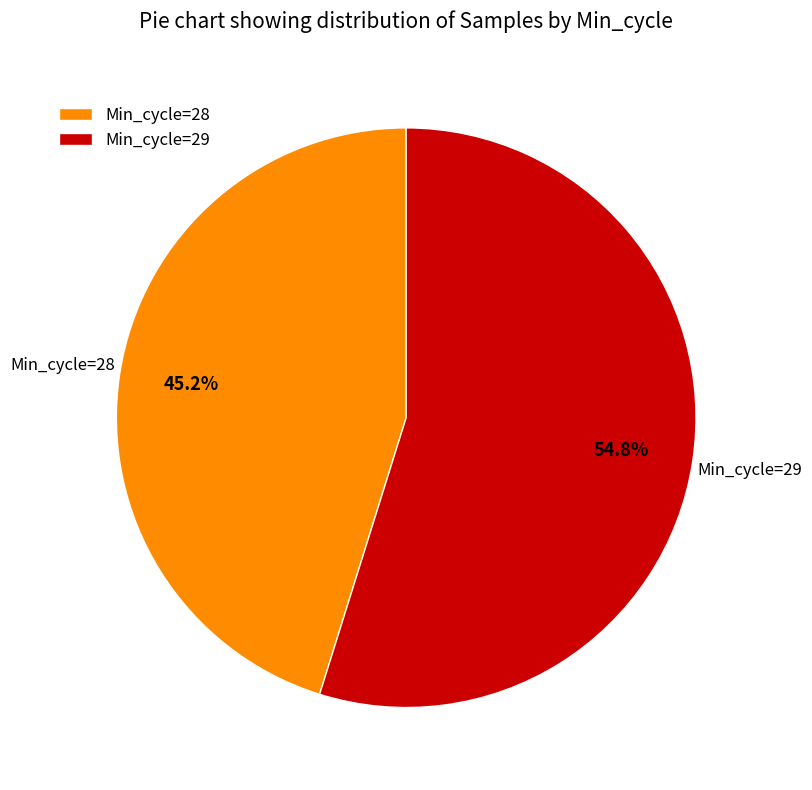

Count the number of slices in the pie.

2